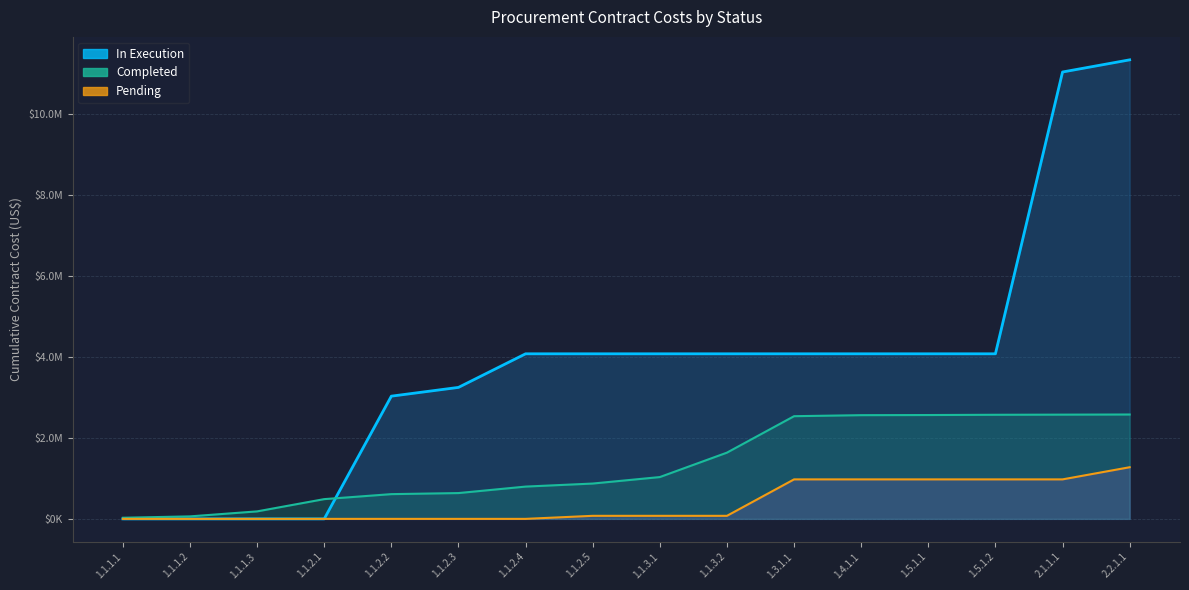

What is the average value of the Pending (line) series?

398437.5